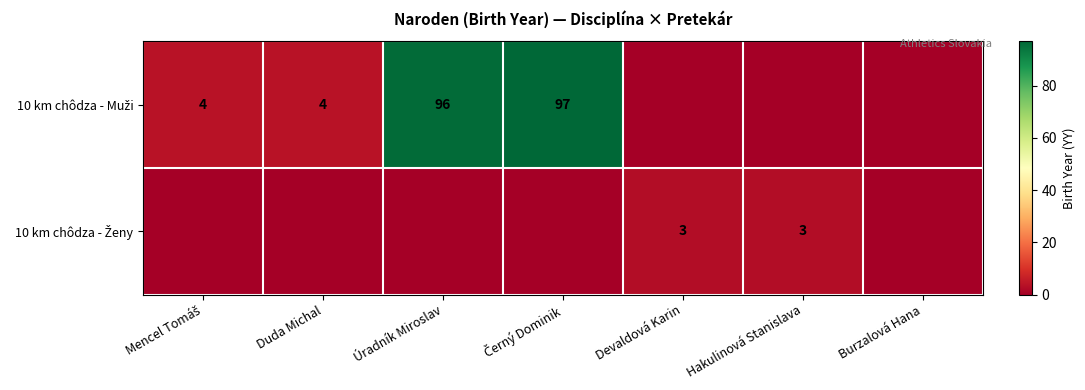

Which series has the widest spread of values?

10 km chôdza - Muži